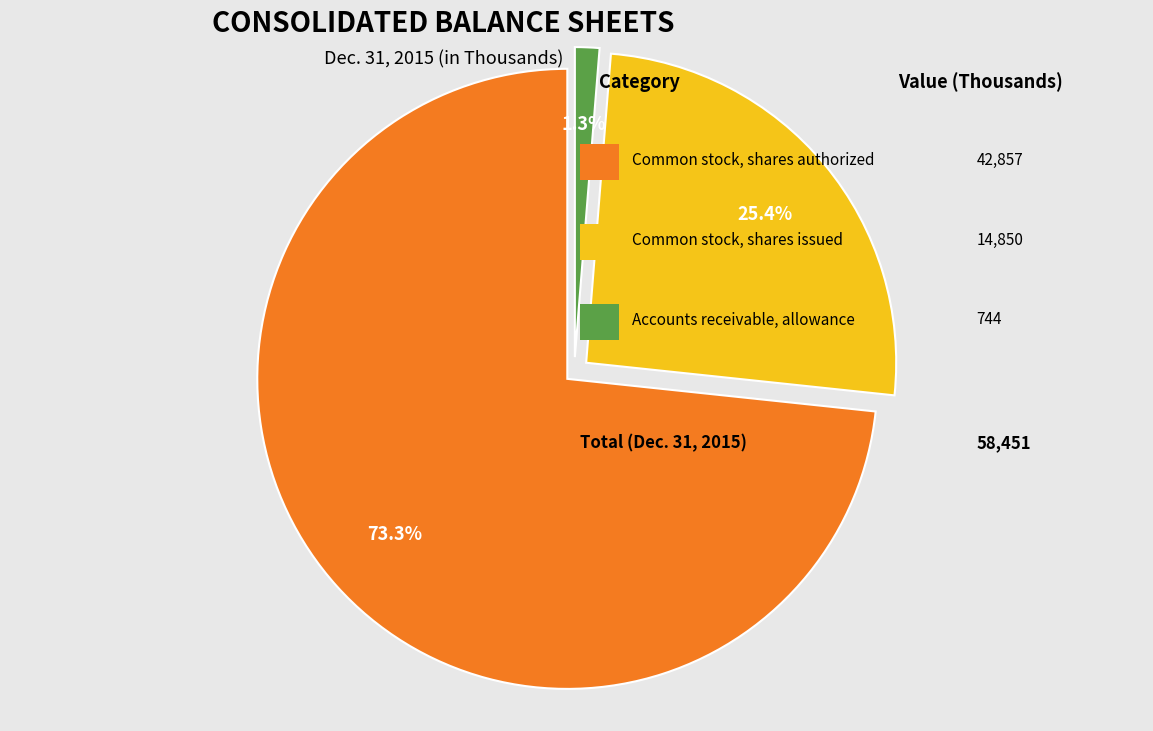

Does any single category account for the majority?

Yes